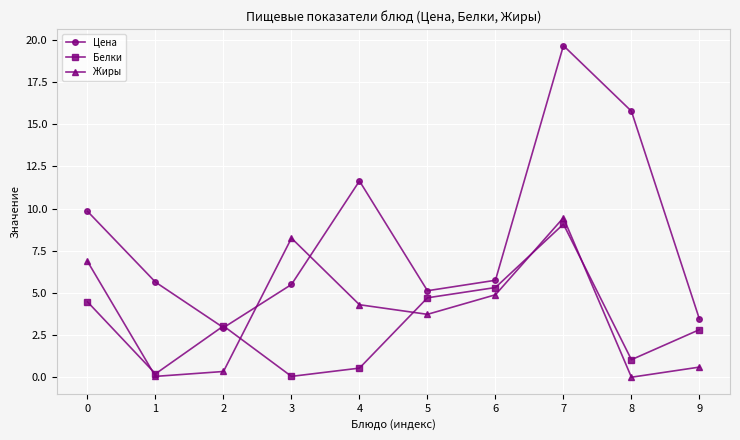

How many values in the Жиры series are below 4?

5